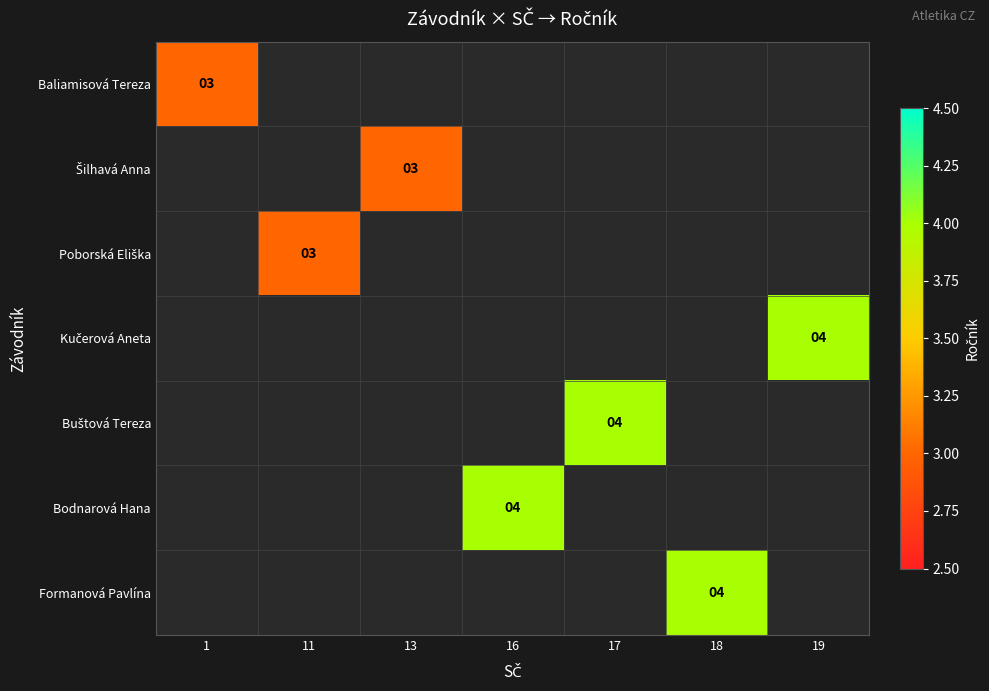

What is the minimum value shown in the chart?

3.0